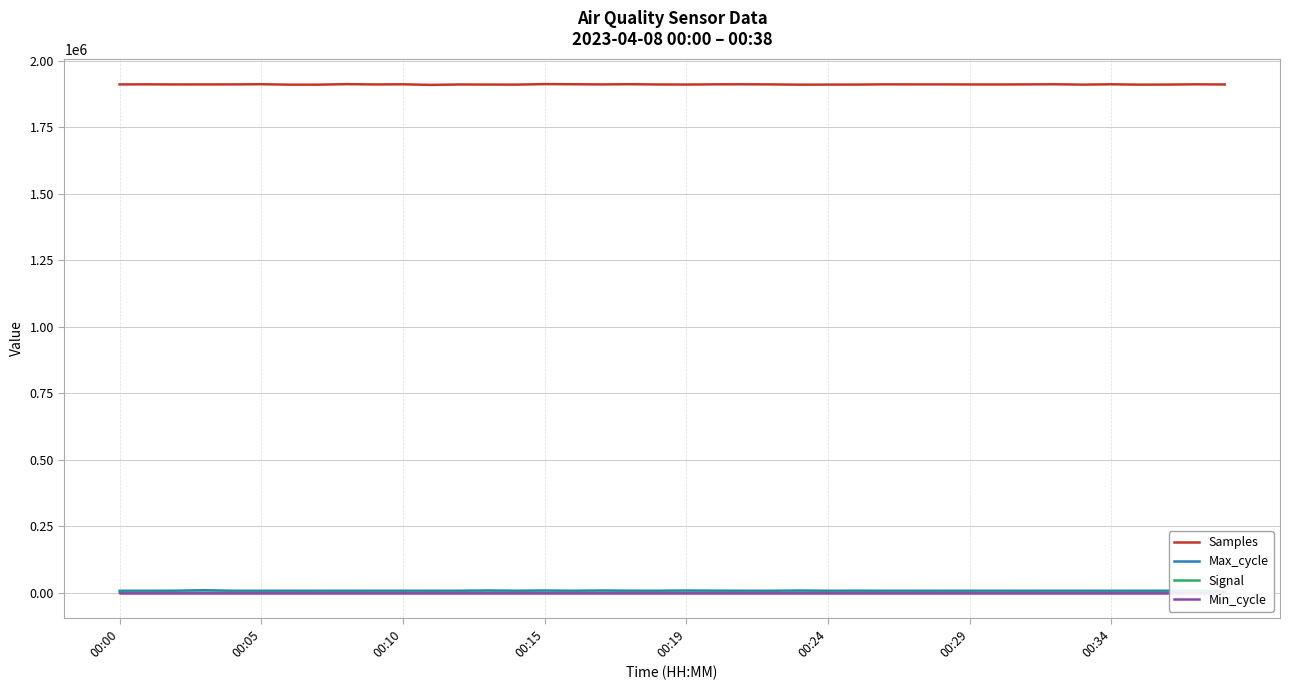

What is the sum of all Signal values?

-2570